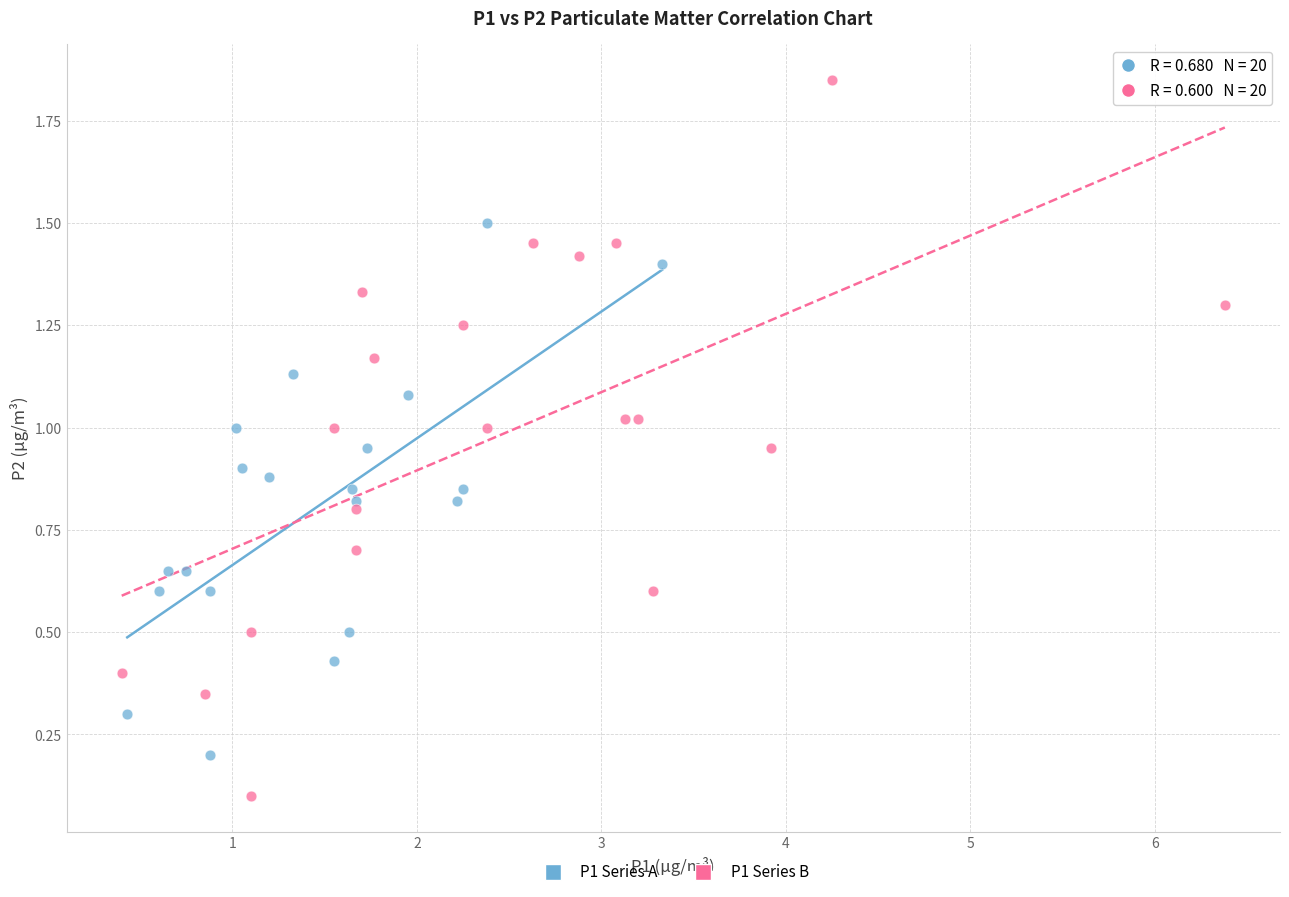

Which series reaches the minimum Y coordinate?

P1 Series B